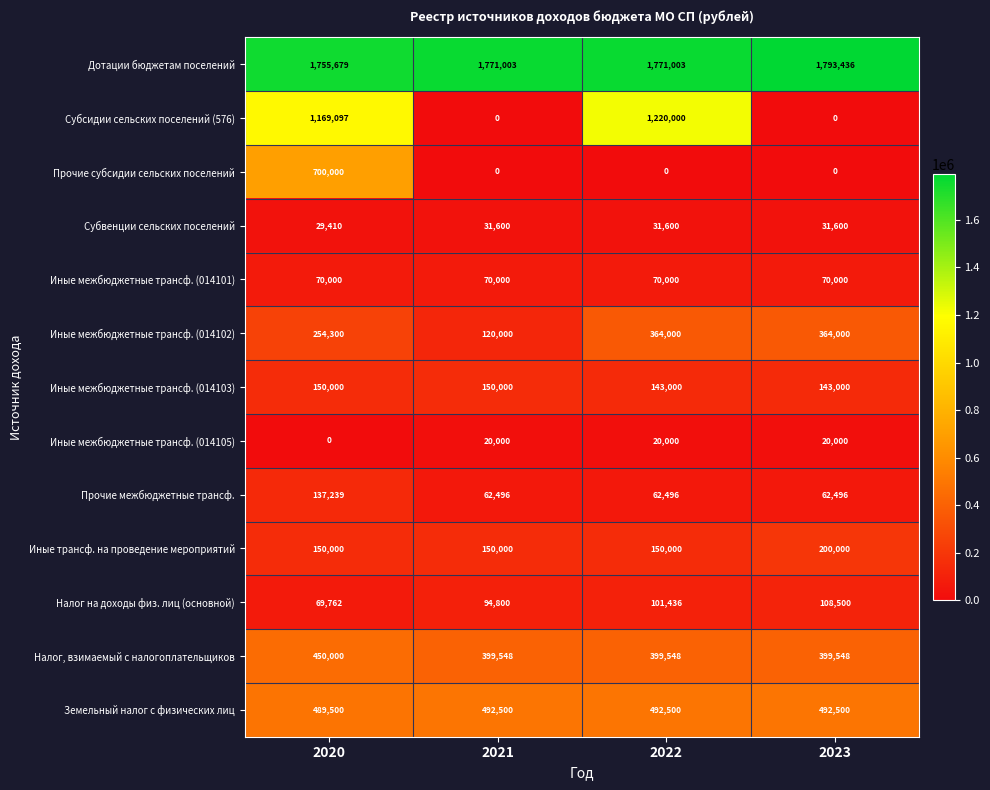

At which category is the sum across all series the highest?

2020